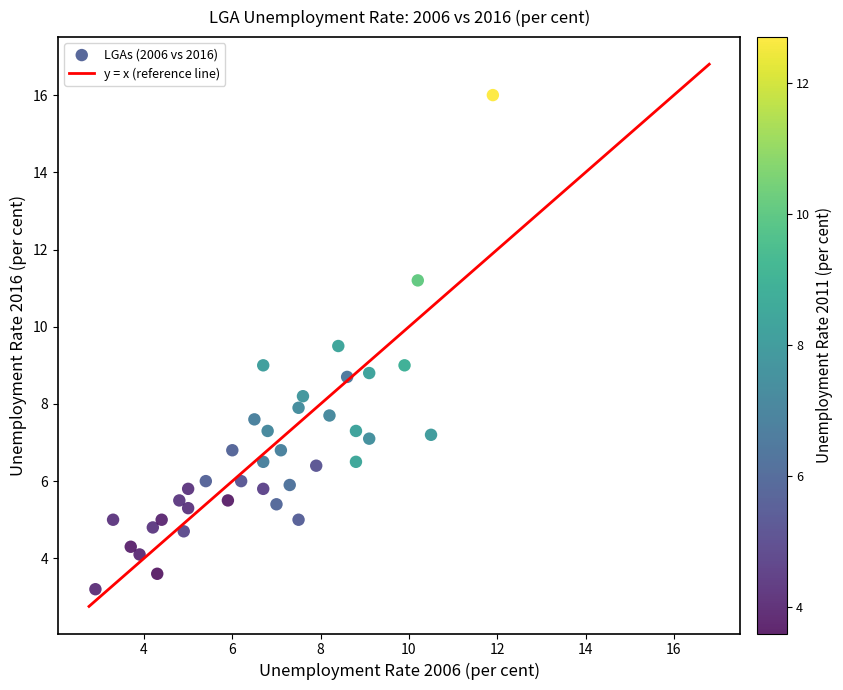

What is the range of X values (max minus min)?

9.0